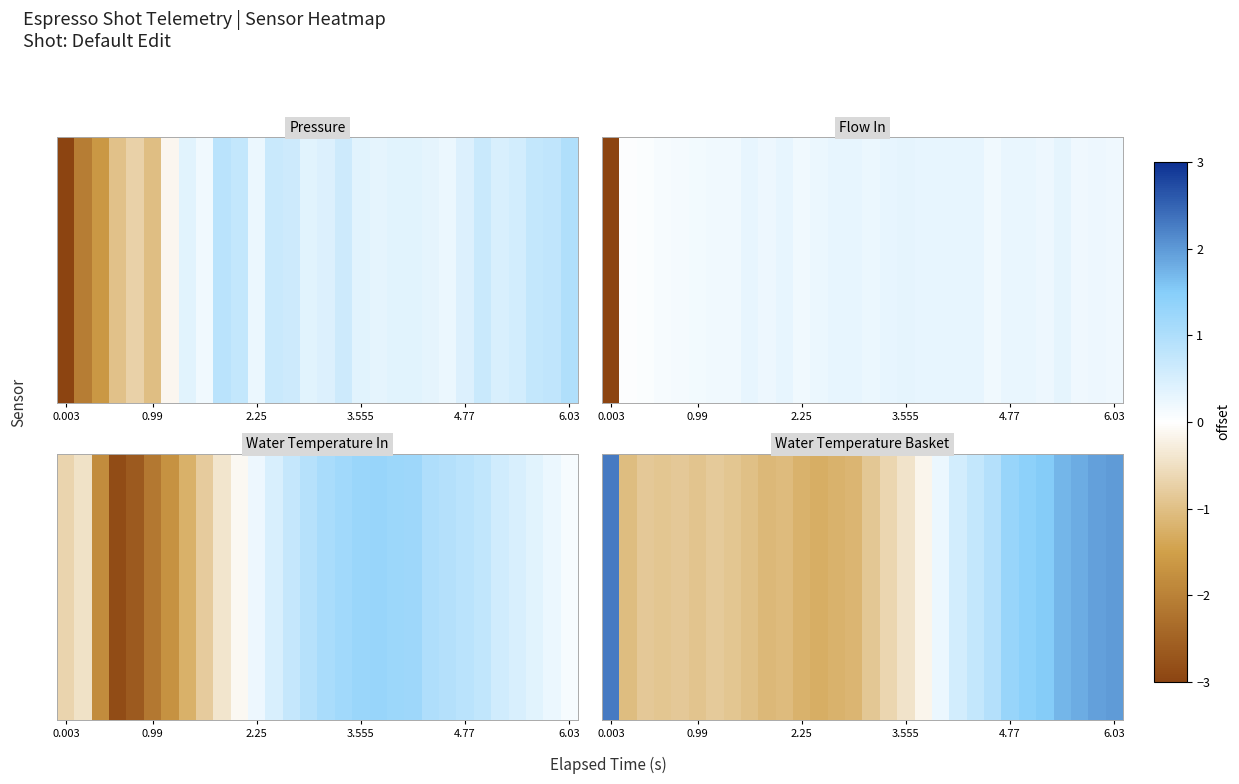

Which label corresponds to the largest value in the chart?

0.003